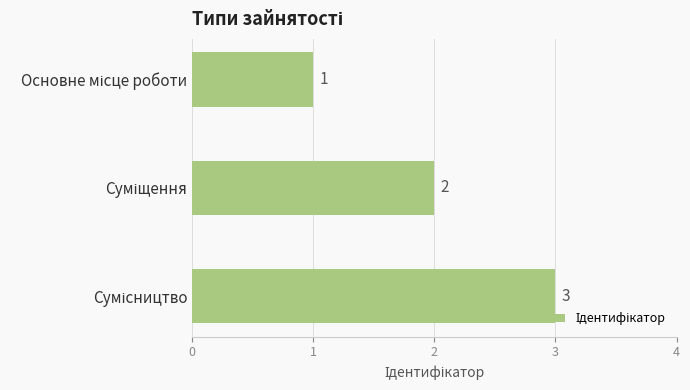

Are the bars horizontal?

Yes